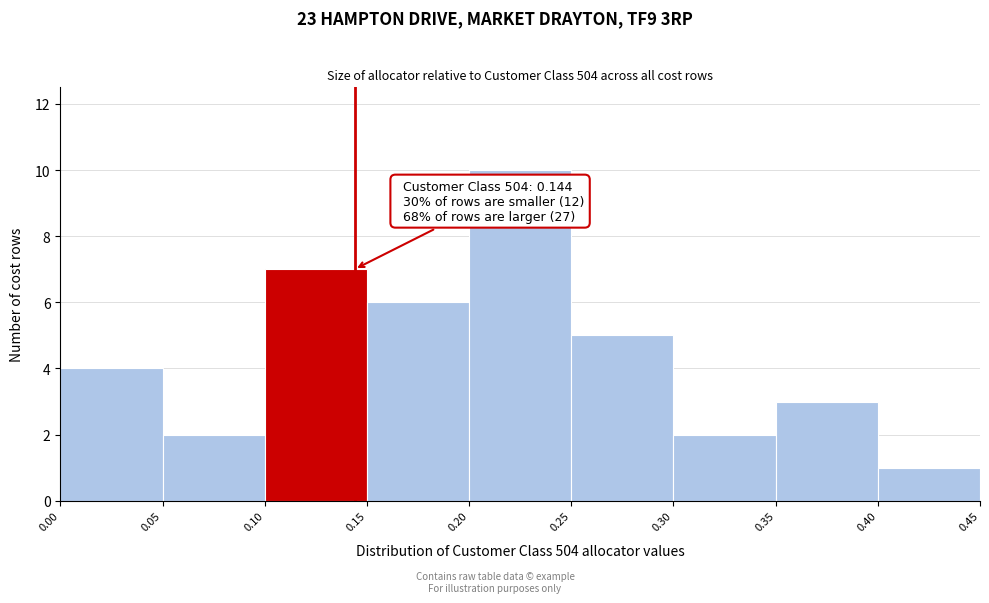

Over which range of the x-axis is the bar tallest?

0.20 to 0.25